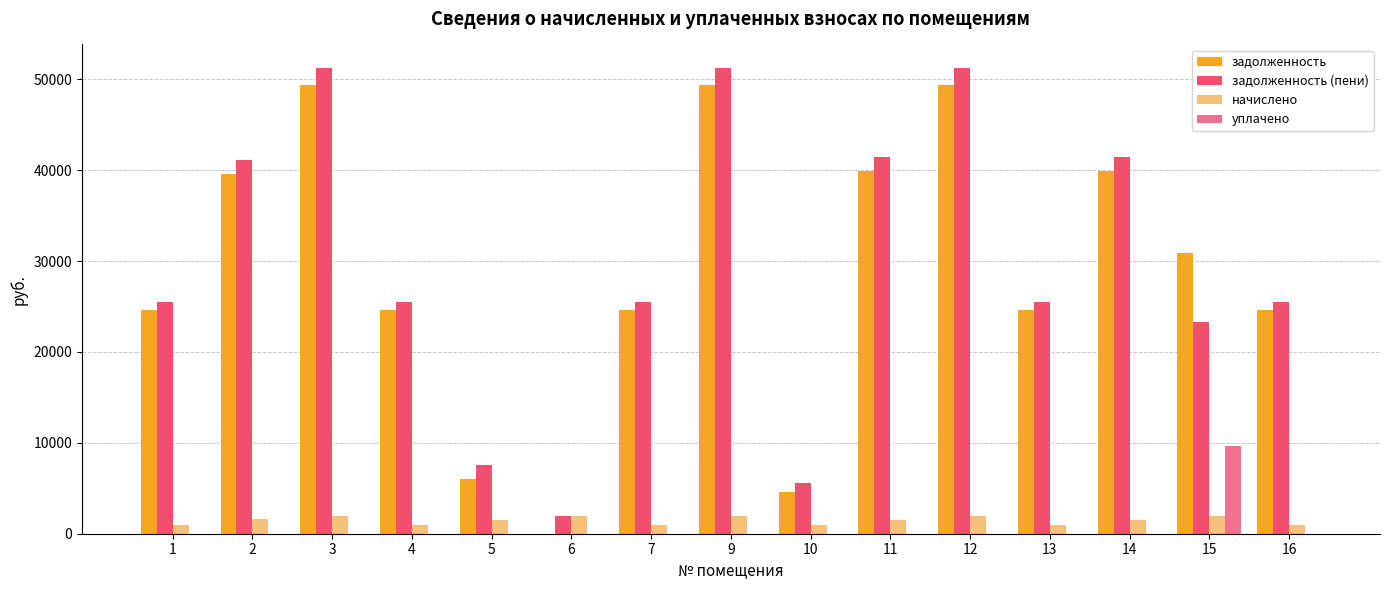

What are all the series names shown in the legend?

задолженность, задолженность (пени), начислено, уплачено